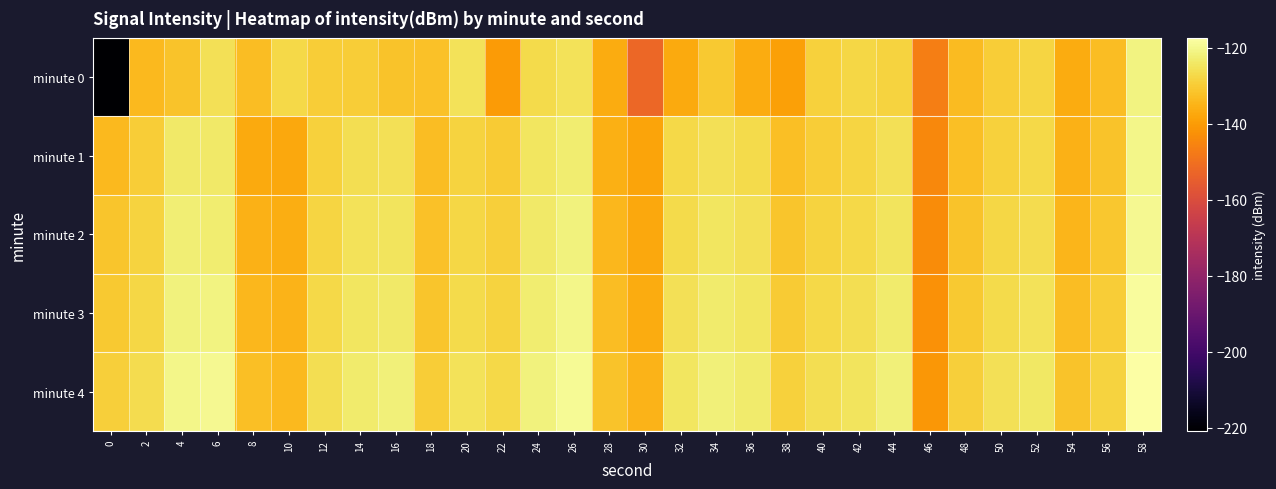

Reading left to right, transcribe all the data shown in this chart.

minute 0: 0=-220.8	2=-133.7	4=-131.6	6=-125.8	8=-133.2	10=-127.5	12=-129.7	14=-129.7	16=-131.6	18=-132.0	20=-125.5	22=-140.1	24=-126.9	26=-125.2	28=-136.8	30=-152.5	32=-137.1	34=-130.5	36=-136.5	38=-139.0	40=-129.0	42=-127.6	44=-128.6	46=-146.7	48=-133.4	50=-129.9	52=-128.3	54=-136.7	56=-132.9	58=-121.4
minute 1: 0=-133.8	2=-129.6	4=-123.8	6=-123.8	8=-136.9	10=-137.6	12=-129.0	14=-126.1	16=-125.6	18=-133.0	20=-128.4	22=-130.1	24=-124.6	26=-122.9	28=-135.7	30=-138.2	32=-127.3	34=-125.8	36=-127.0	38=-132.4	40=-129.9	42=-128.3	44=-125.7	46=-144.2	48=-132.6	50=-128.8	52=-127.3	54=-135.2	56=-131.7	58=-120.6
minute 2: 0=-131.2	2=-128.4	4=-122.3	6=-122.8	8=-135.4	10=-136.2	12=-128.1	14=-125.3	16=-124.9	18=-132.3	20=-127.9	22=-129.3	24=-123.8	26=-121.6	28=-134.2	30=-137.6	32=-126.8	34=-124.6	36=-125.7	38=-131.2	40=-128.6	42=-127.2	44=-124.9	46=-143.4	48=-131.8	50=-127.9	52=-126.6	54=-134.4	56=-130.9	58=-119.7
minute 3: 0=-130.6	2=-127.9	4=-121.8	6=-121.3	8=-134.2	10=-135.1	12=-127.5	14=-124.7	16=-123.6	18=-131.2	20=-126.8	22=-128.6	24=-122.9	26=-120.3	28=-133.1	30=-136.4	32=-125.7	34=-123.5	36=-124.3	38=-130.1	40=-127.5	42=-126.1	44=-123.5	46=-142.2	48=-130.7	50=-126.8	52=-125.5	54=-133.1	56=-129.8	58=-118.6
minute 4: 0=-129.2	2=-126.6	4=-120.3	6=-119.8	8=-132.8	10=-133.9	12=-126.2	14=-123.5	16=-122.2	18=-129.9	20=-125.5	22=-127.2	24=-121.6	26=-119.1	28=-131.9	30=-135.1	32=-124.6	34=-122.2	36=-123.1	38=-128.9	40=-126.2	42=-124.9	44=-122.1	46=-141.1	48=-129.4	50=-125.6	52=-124.2	54=-131.9	56=-128.4	58=-117.5